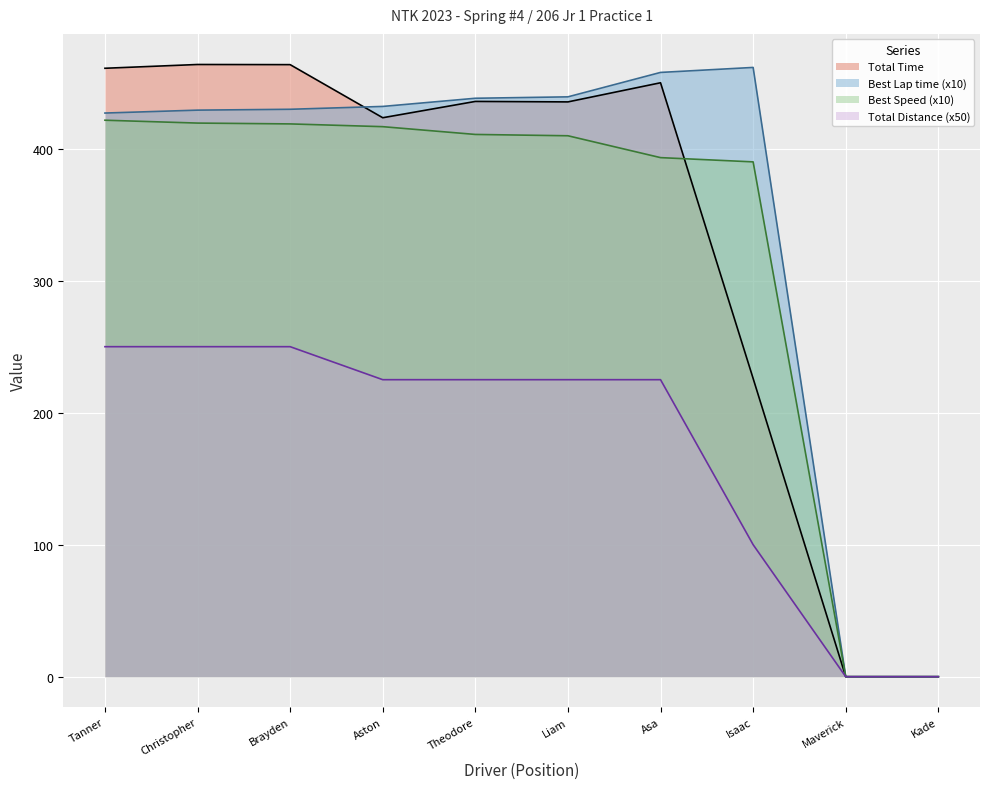

What is the spread (max minus min) of values at Aston?

207.0